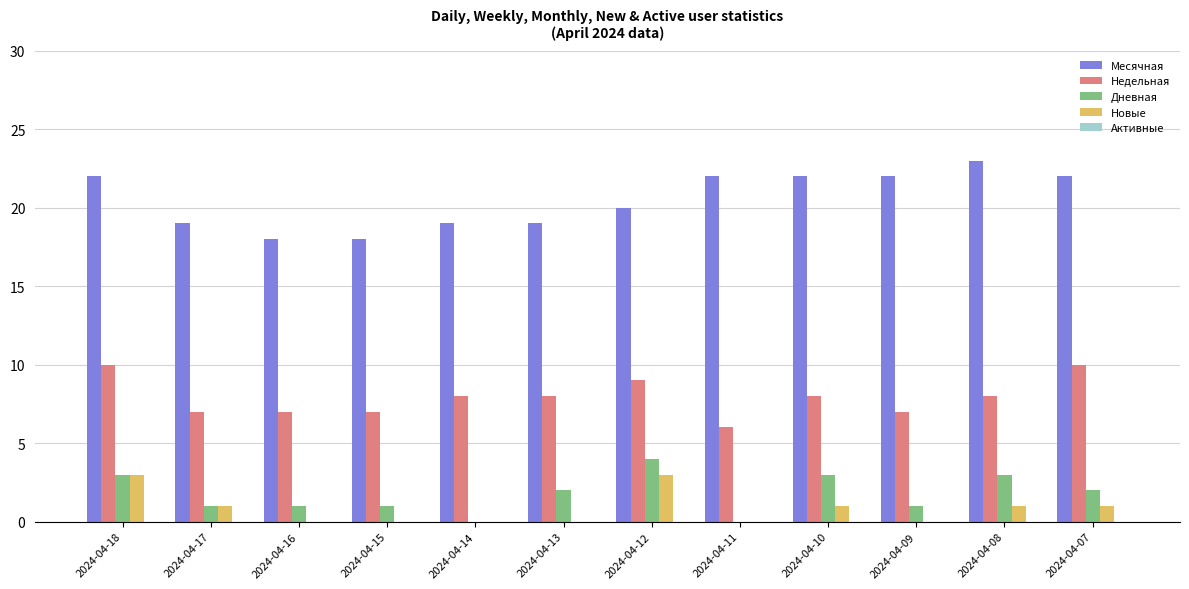

What is the sum of the Месячная values at 2024-04-17 and 2024-04-13?

38